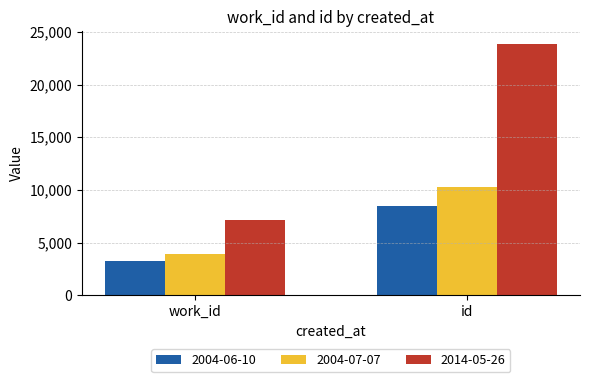

The value of 2014-05-26 at id is 14231. True or false?

False